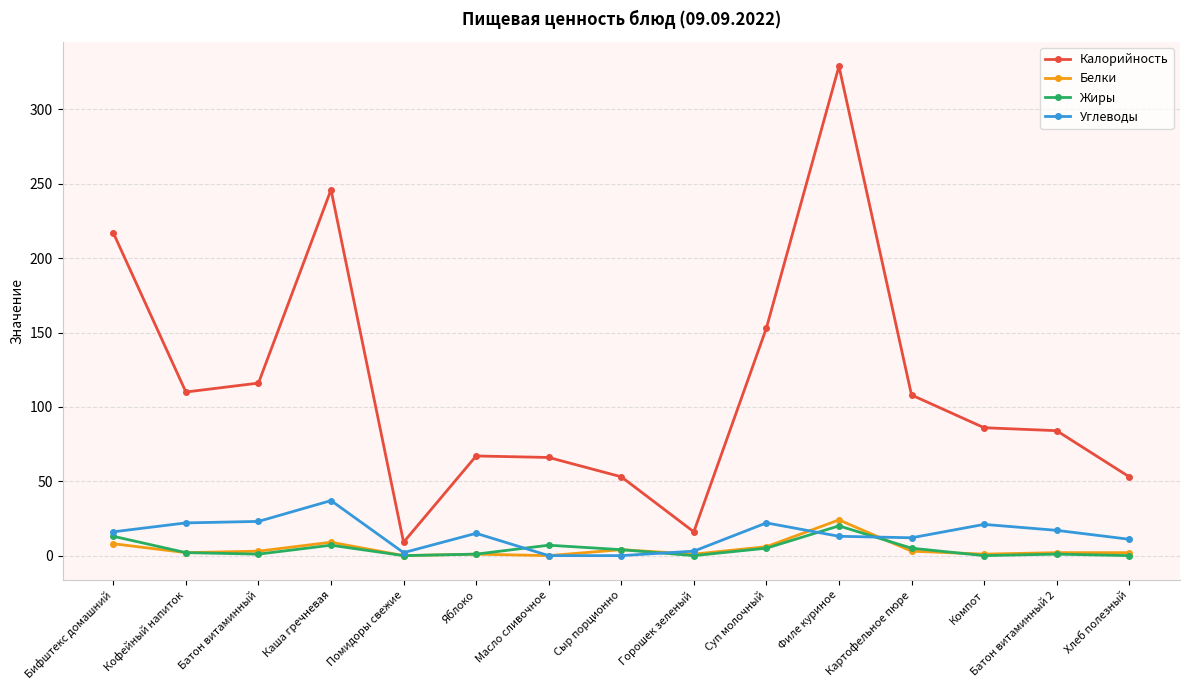

Count the number of data series in this chart.

4